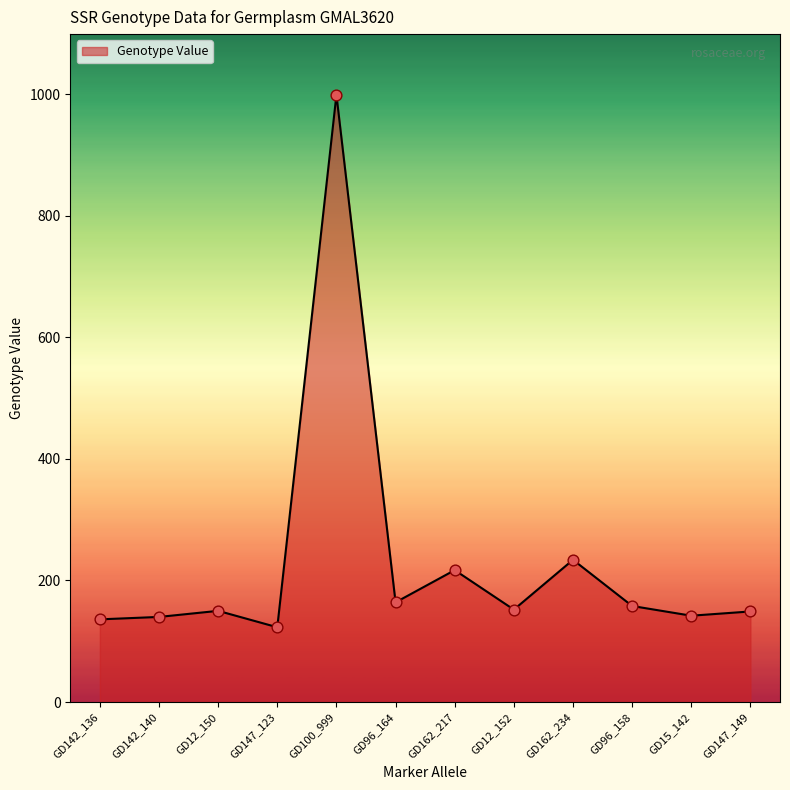

What is the change in value from GD96_164 to GD162_234?

+70